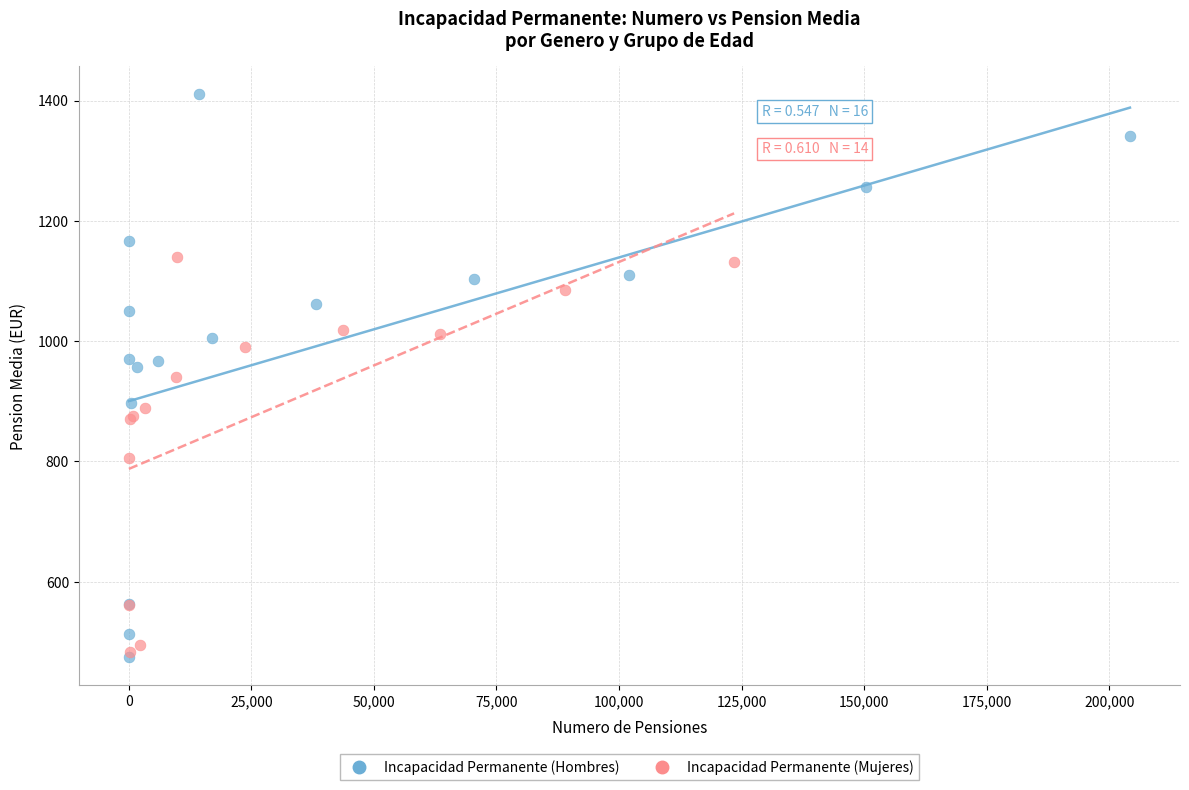

Which series contains the highest Y value?

Incapacidad Permanente (Hombres)